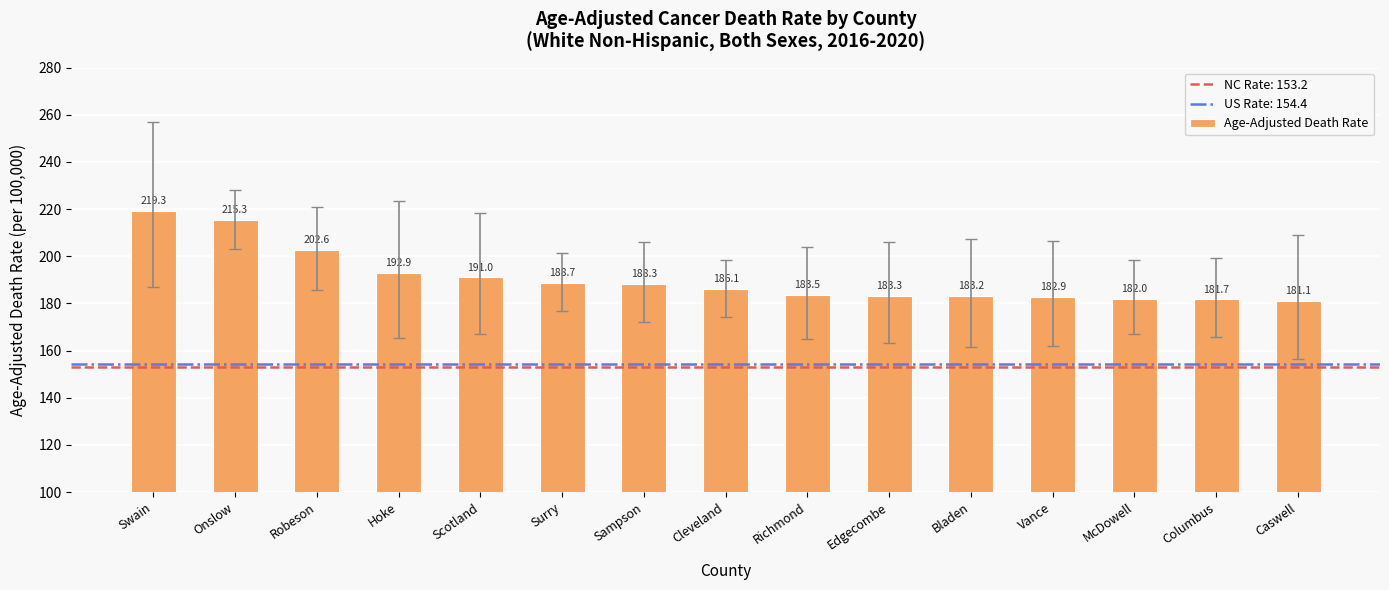

How many values exceed 186?

8